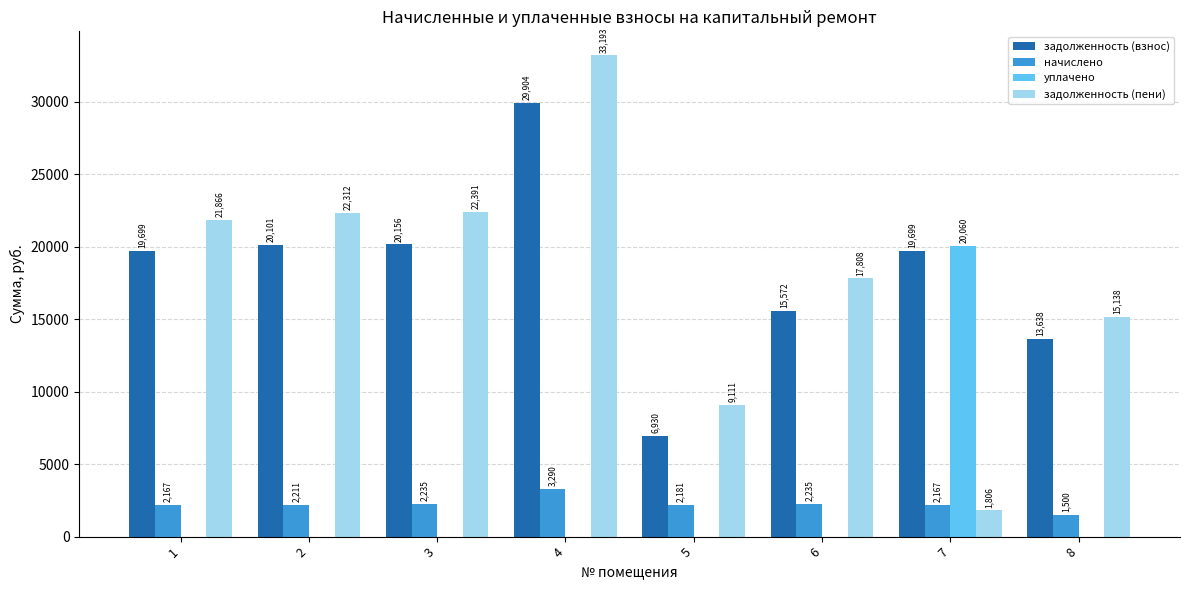

Which series has the largest total across all categories?

задолженность (взнос)